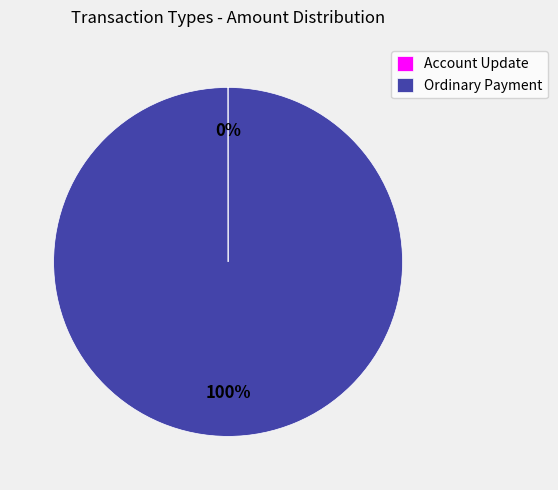

To the nearest percent, what is the average slice percentage?

50%